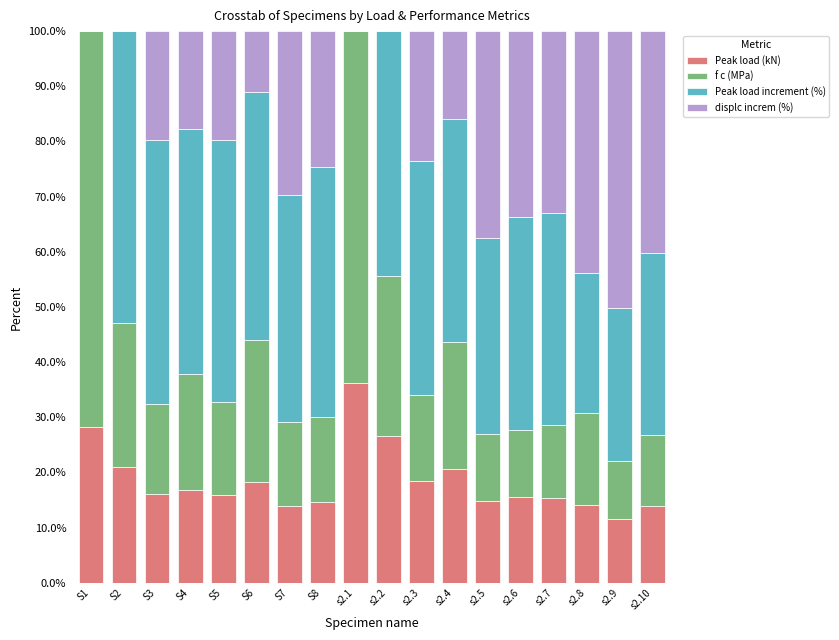

What is the total value across all series at s2.3?

100.0